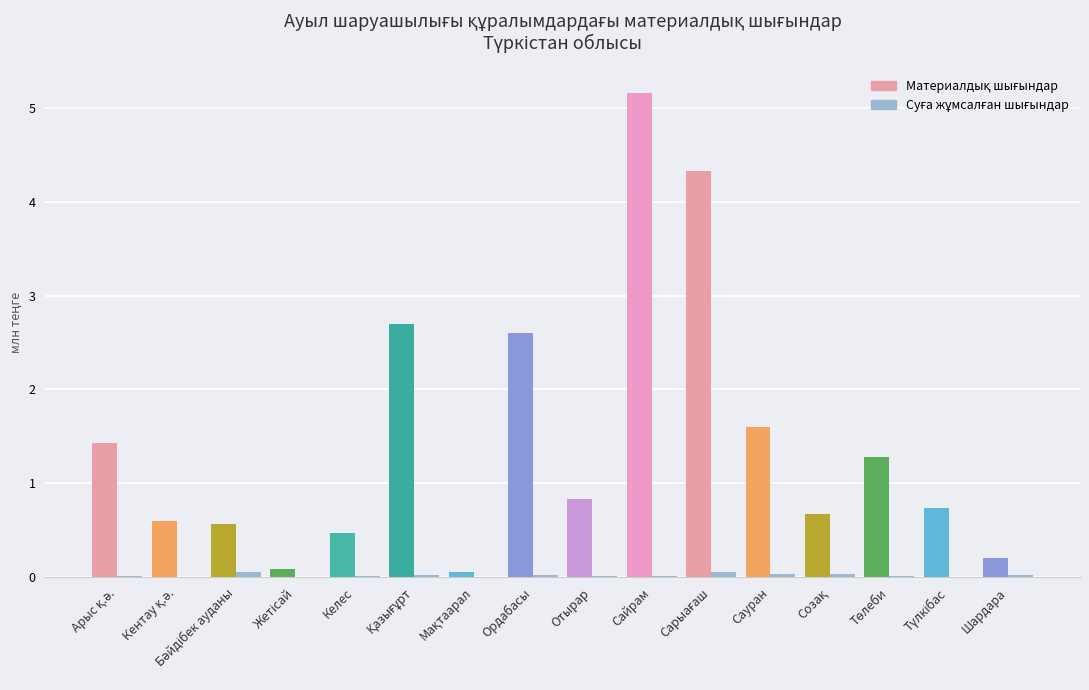

What is the maximum value shown in the chart?

5.2